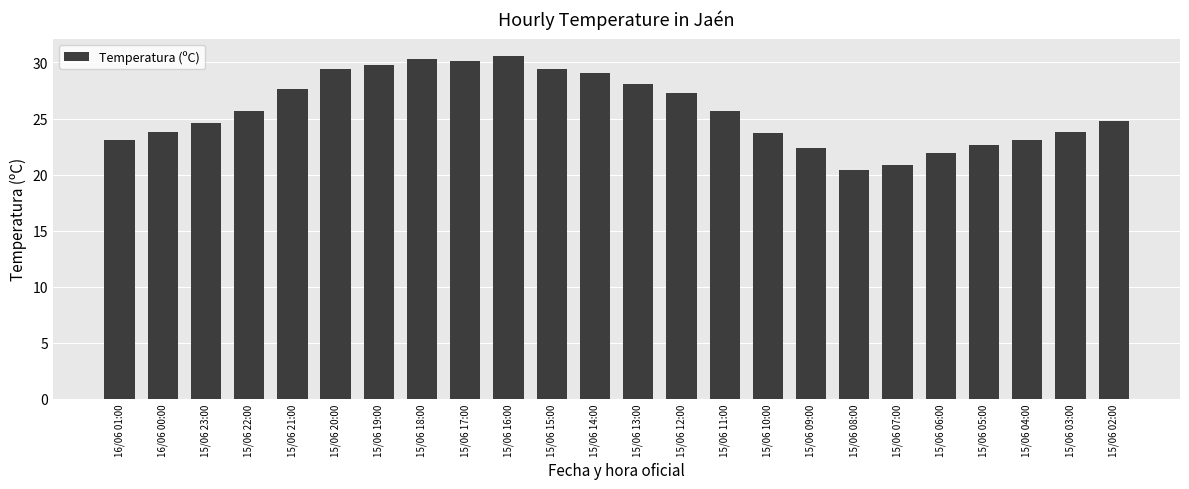

How many bars are there in total?

24